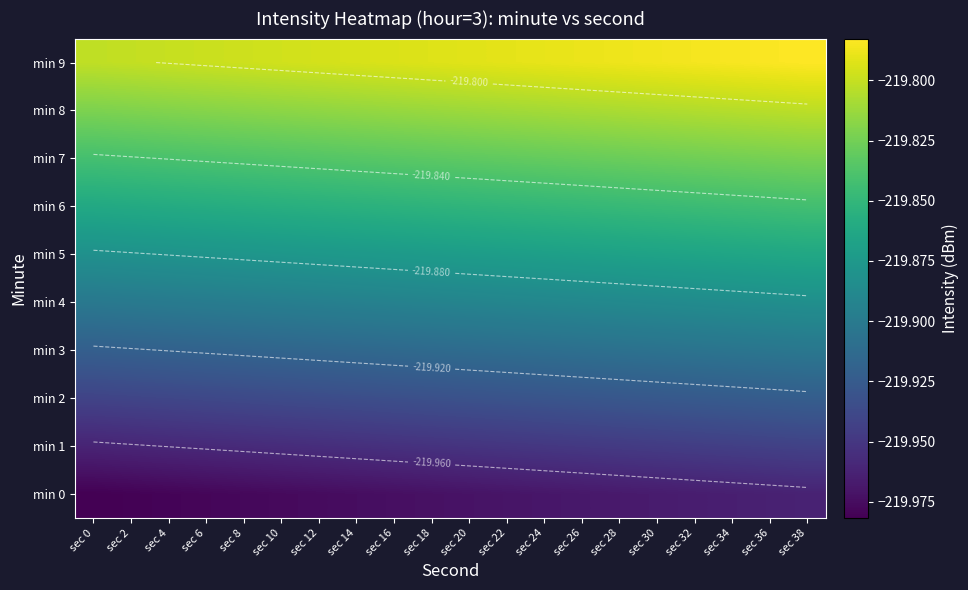

Which label corresponds to the largest value in the chart?

sec 38